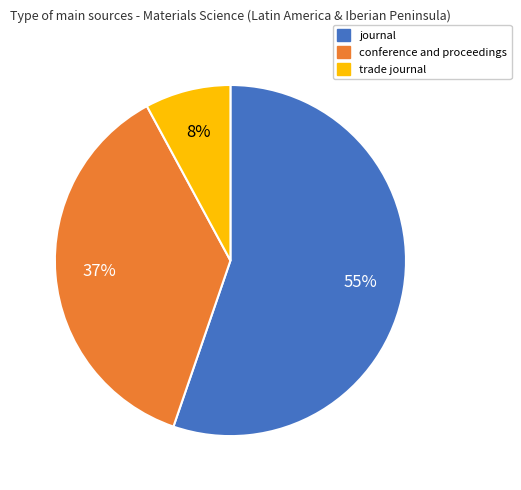

Does journal represent more than half of the total?

Yes